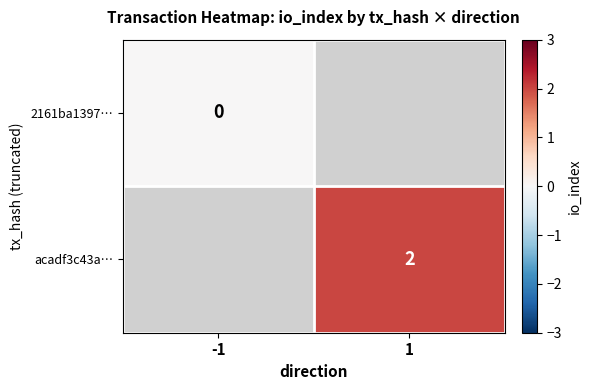

What is the greatest value displayed?

2.0